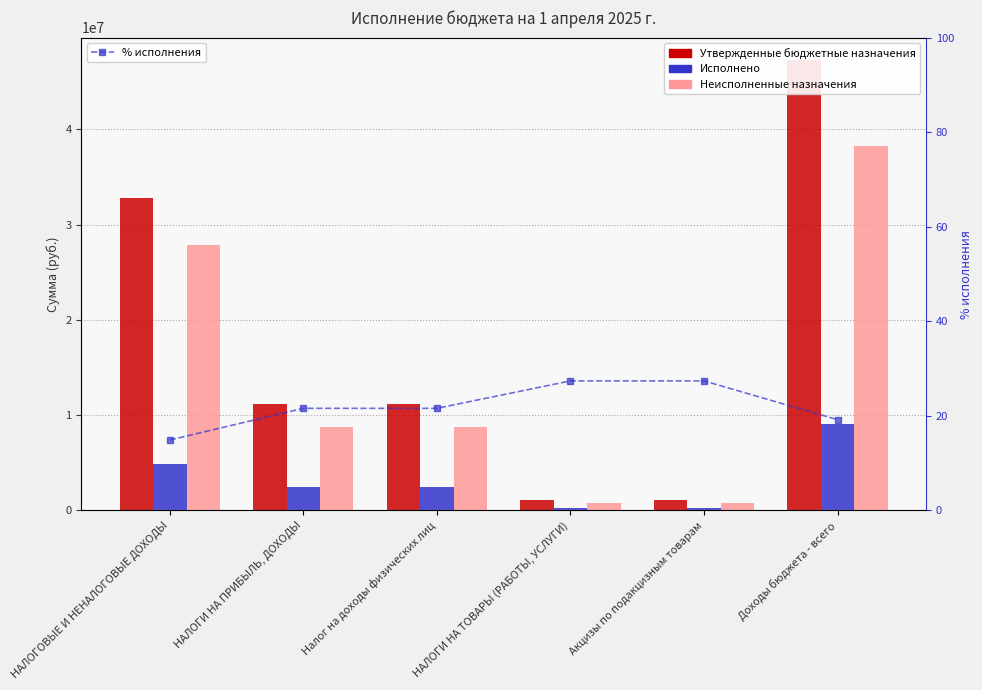

What is the total value across all series at Доходы бюджета - всего?

94537263.2